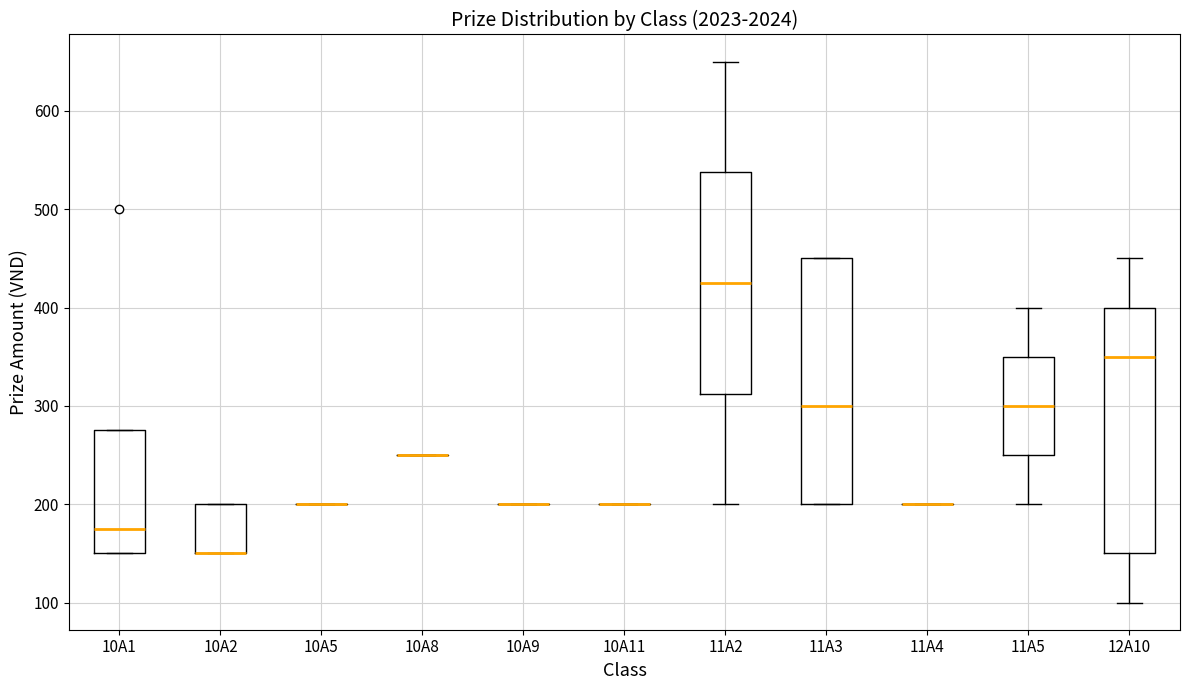

Reading left to right, transcribe this box plot: for each box, give where its median line is, the range the box spans, and where its two whiskers end, as read against the y-axis. The values are not printed on the chart, so give them approximately, as read against the axis.

10A1: median 180, box 150 to 280, whiskers 150 to 280
10A2: median 150 (drawn on the box's lower edge), box 150 to 200, whiskers 150 to 200
10A5: box collapsed to a line at 200, whiskers 200 to 200
10A8: box collapsed to a line at 250, whiskers 250 to 250
10A9: box collapsed to a line at 200, whiskers 200 to 200
10A11: box collapsed to a line at 200, whiskers 200 to 200
11A2: median 430, box 310 to 540, whiskers 200 to 650
11A3: median 300, box 200 to 450, whiskers 200 to 450
11A4: box collapsed to a line at 200, whiskers 200 to 200
11A5: median 300, box 250 to 350, whiskers 200 to 400
12A10: median 350, box 150 to 400, whiskers 100 to 450